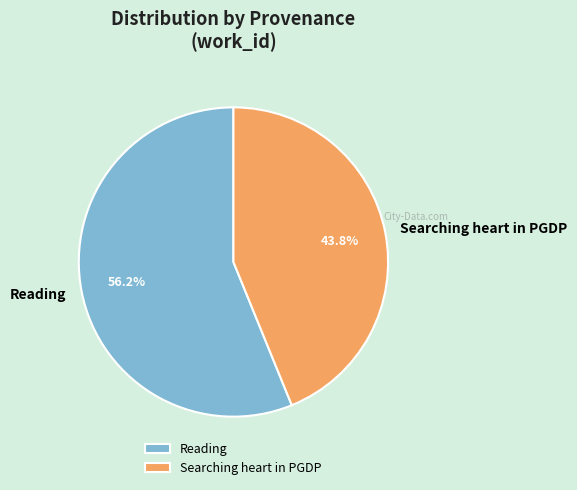

To the nearest percent, what percentage of the pie is Reading?

56%